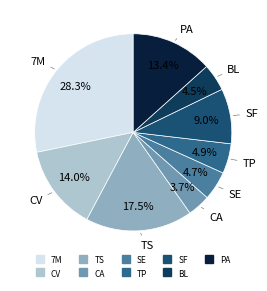

Combined, what portion of the pie is 7M and SF?

37.3%